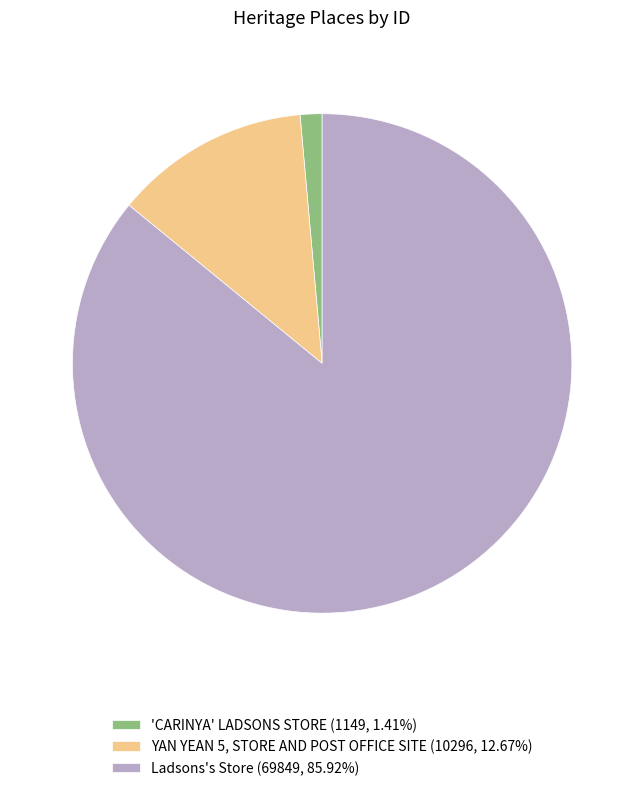

Is the sum of Ladsons's Store (69849, 85.92%) and 'CARINYA' LADSONS STORE (1149, 1.41%) greater than half?

Yes